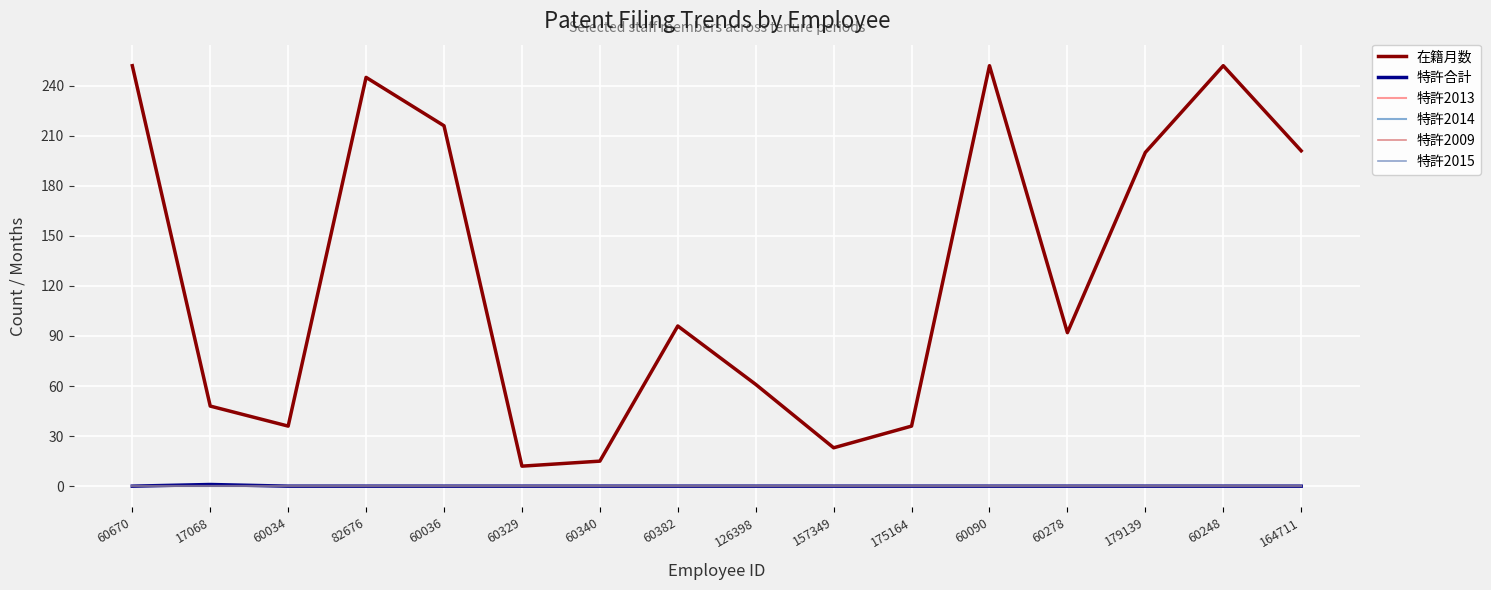

Where is 特許2014 nearest to the value 0?

60670